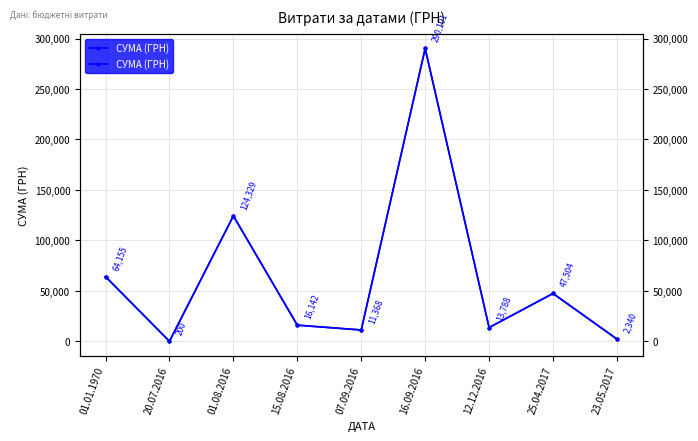

The value at 25.04.2017 is 83058.2. True or false?

False